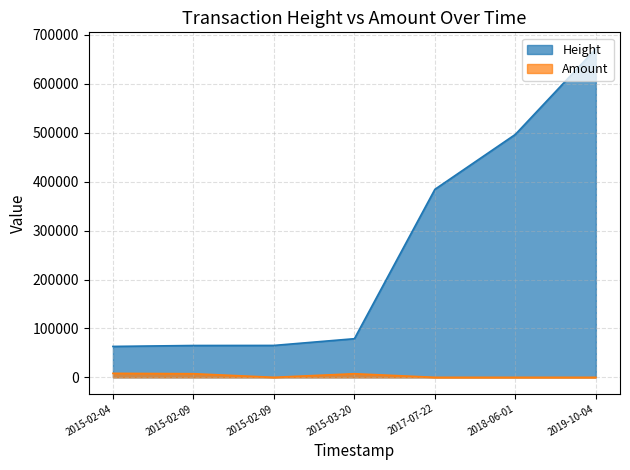

Does the chart have visible grid lines?

Yes